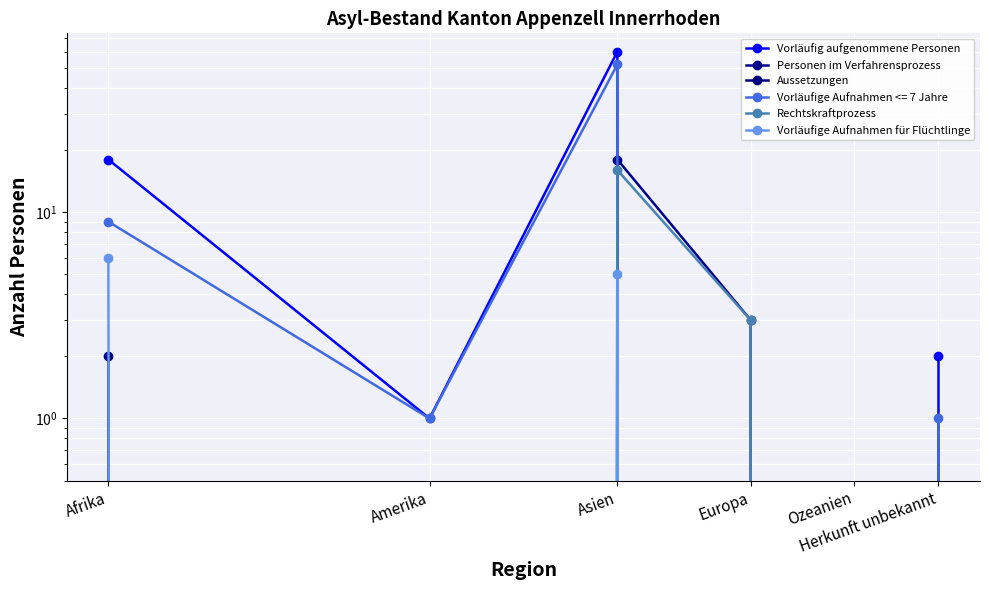

Count the Rechtskraftprozess values in the range 0 to 3.

5